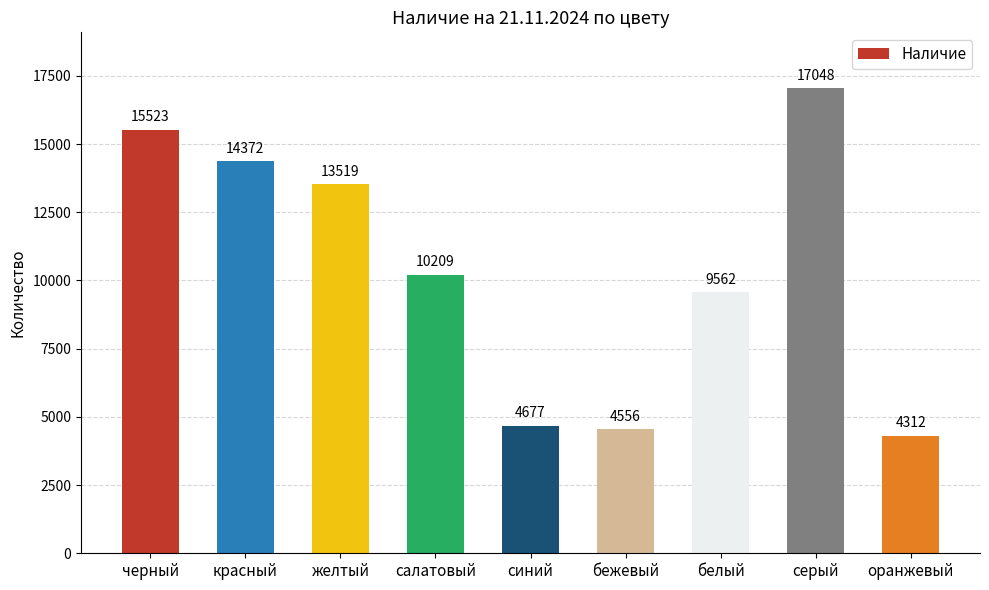

Reading left to right, what are all the values shown in this chart?

черный=15523	красный=14372	желтый=13519	салатовый=10209	синий=4677	бежевый=4556	белый=9562	серый=17048	оранжевый=4312